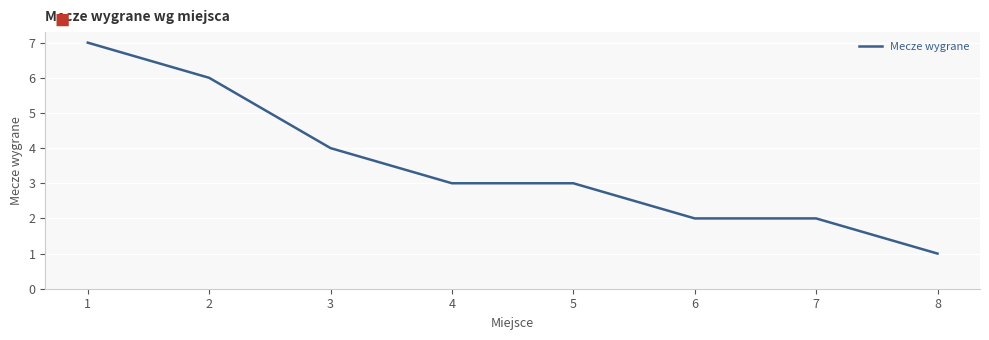

What is the difference between the maximum and second lowest values?

5